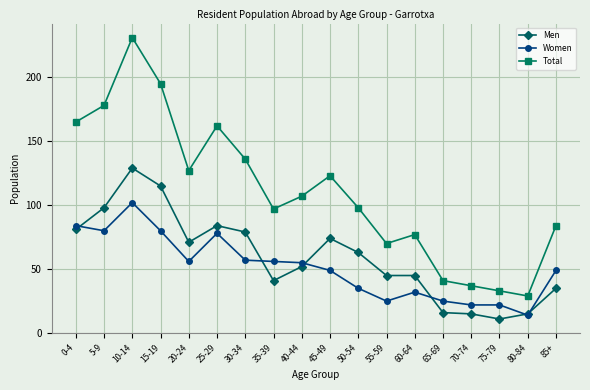

True or false: Total and Women cross at least once.

False